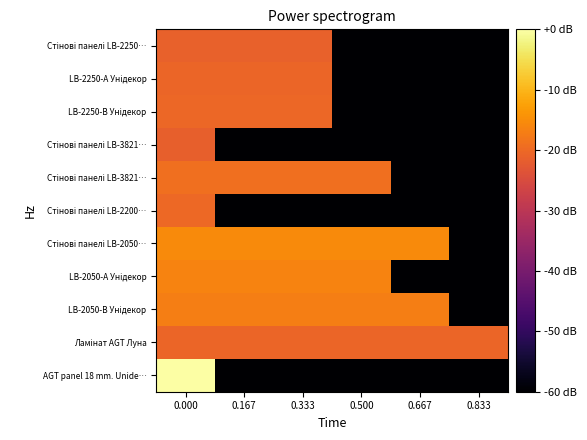

Which has a higher value, 0.500 or 0.333?

0.500